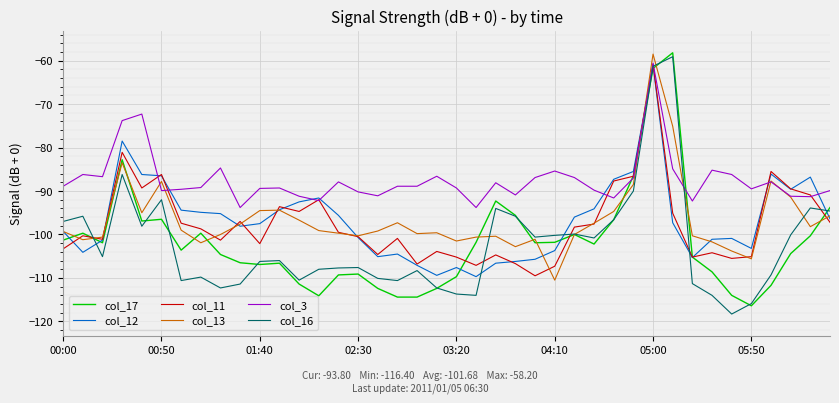

What is the greatest value displayed?

-58.2